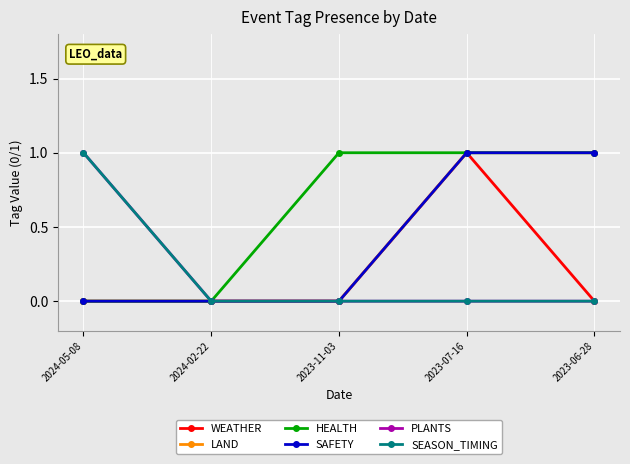

Which series changed the most between 2023-07-16 and 2023-06-28?

WEATHER